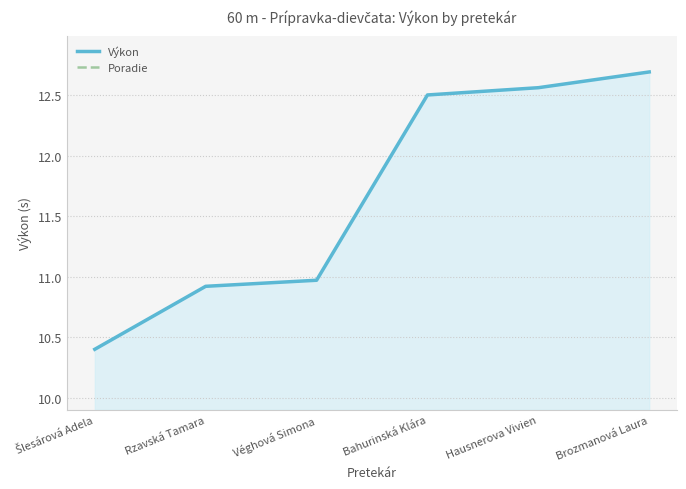

List the labels in order of Poradie value, largest first.

Brozmanová Laura, Hausnerova Vivien, Bahurinská Klára, Véghová Simona, Rzavská Tamara, Šlesárová Adela